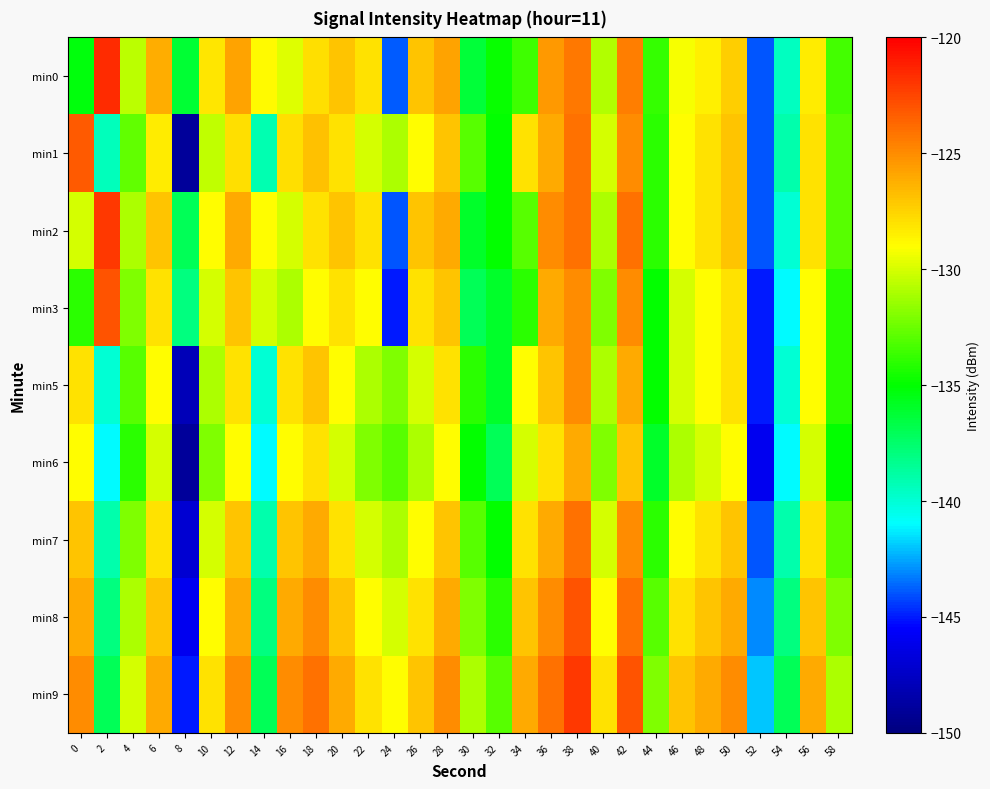

Which series has the largest range (max minus min)?

min1